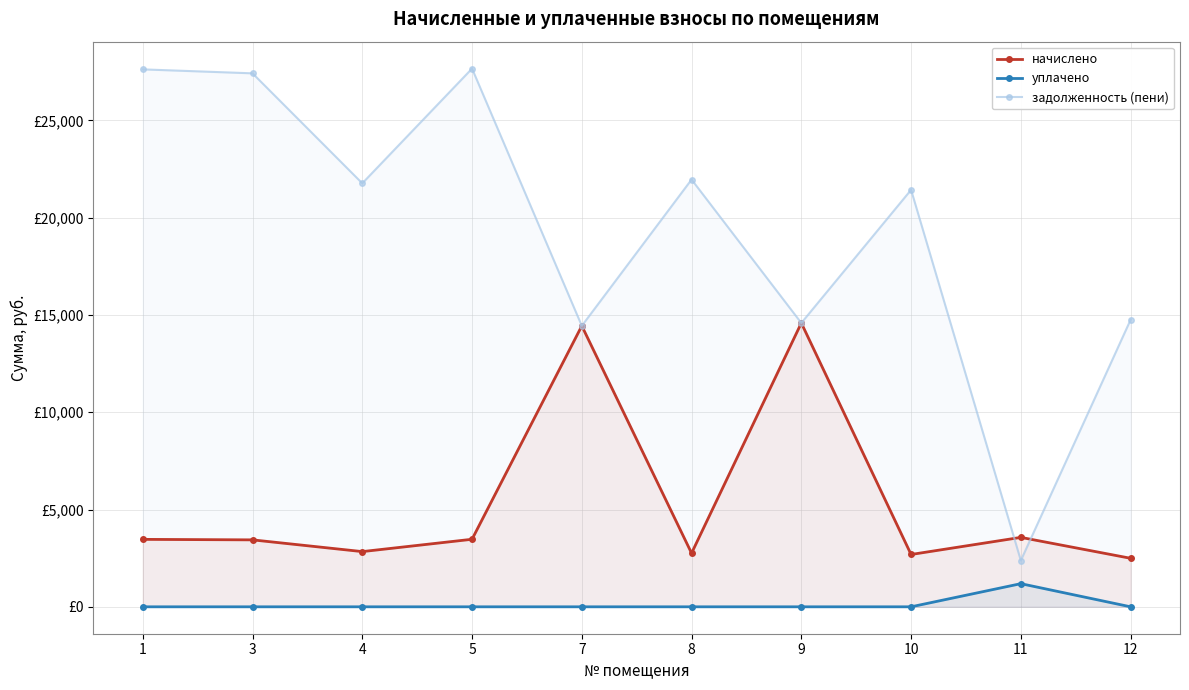

What is the sum of all уплачено values?

1189.4